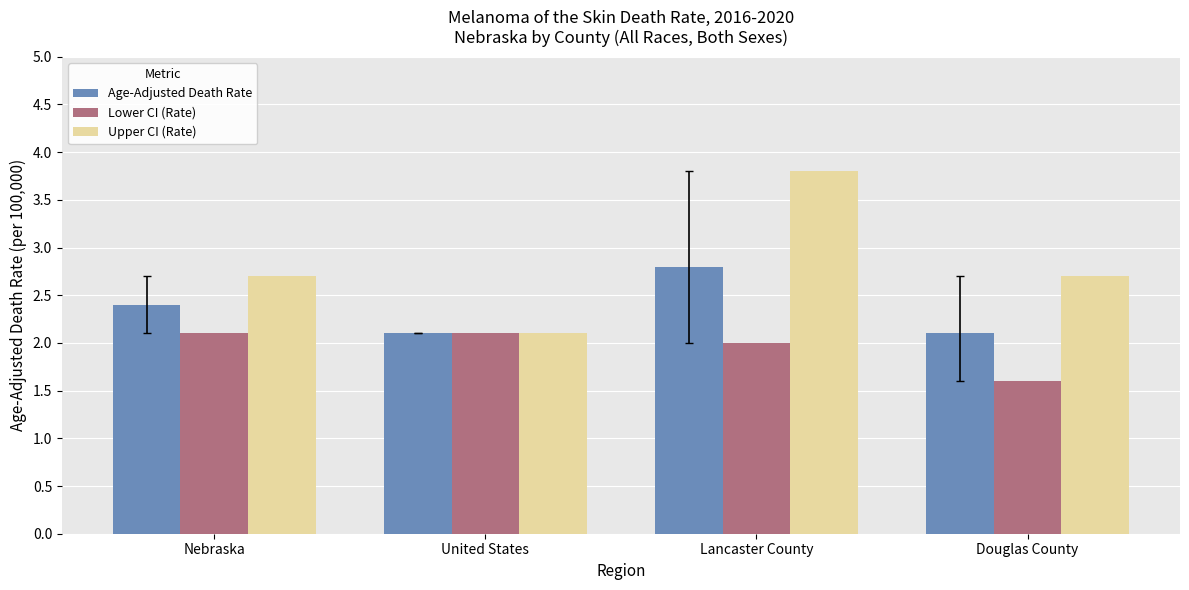

Is the value of Age-Adjusted Death Rate at Nebraska greater than the value of Lower CI (Rate) at Lancaster County?

Yes